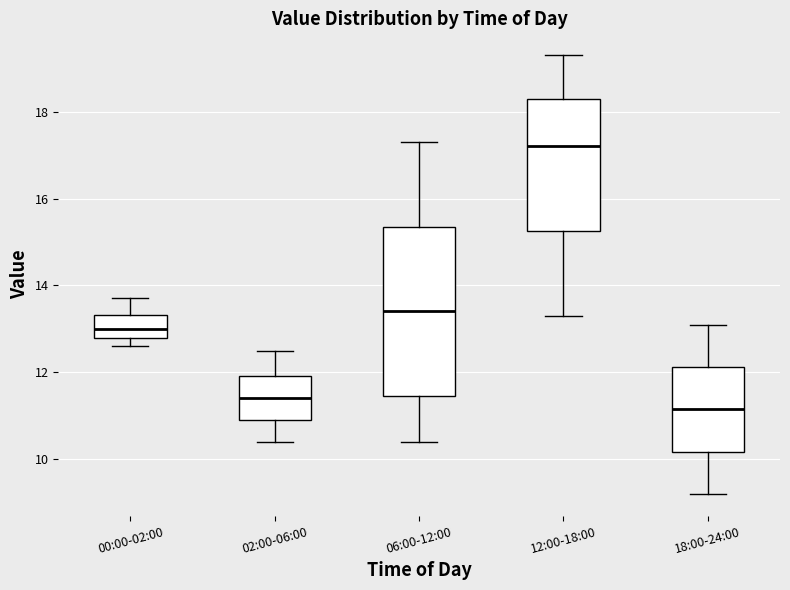

Which box's median line is the highest?

12:00-18:00